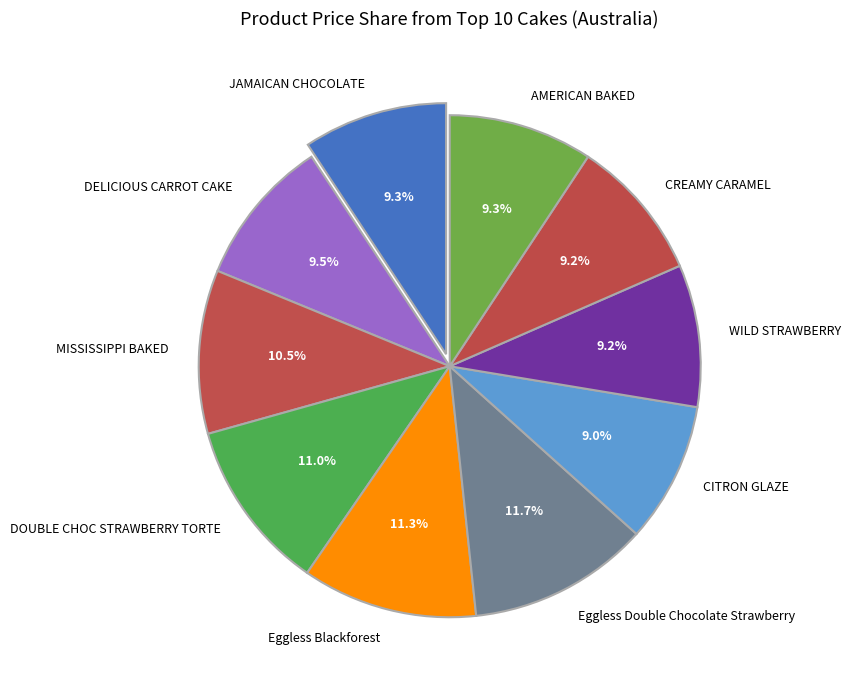

To the nearest percent, what is the difference between the largest and smallest slice percentages?

3%